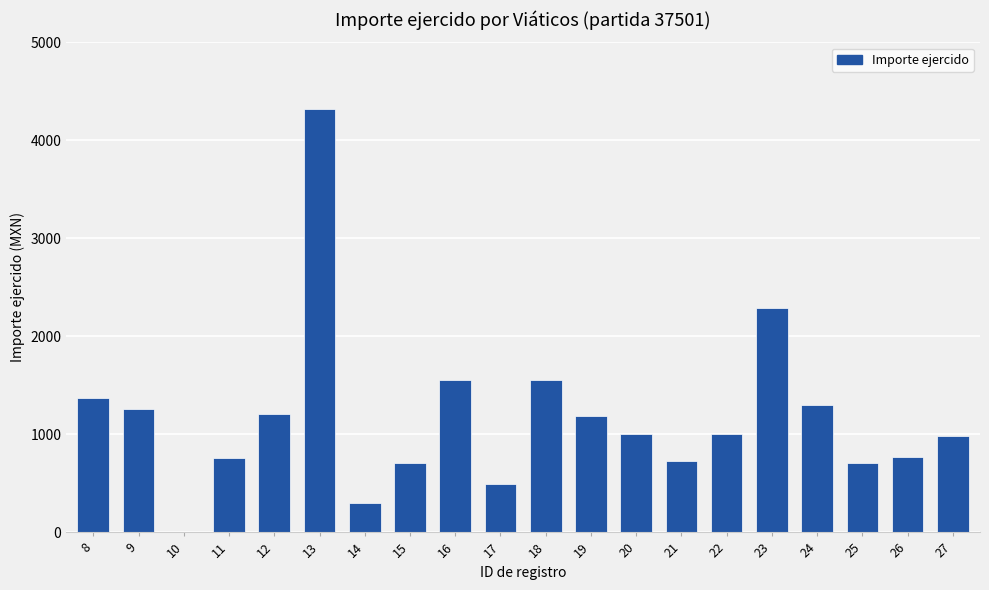

What is the sum of all values?

23479.8